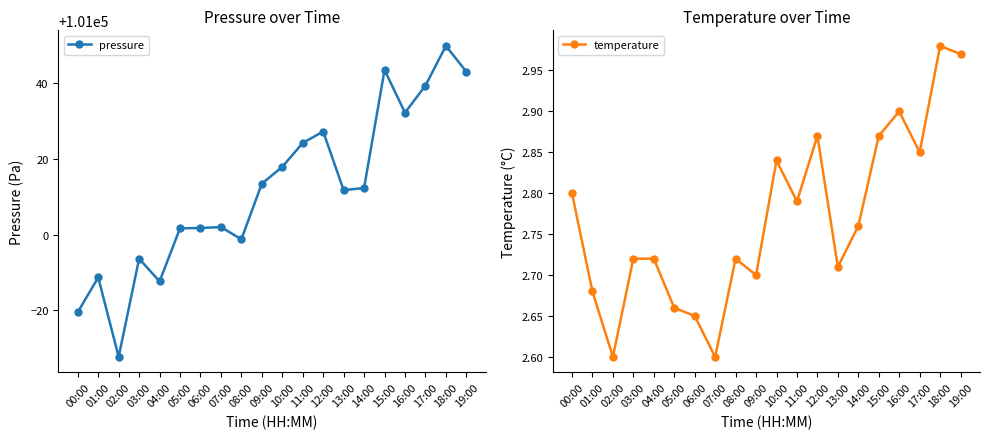

What is the sum of all pressure values?

2020235.3